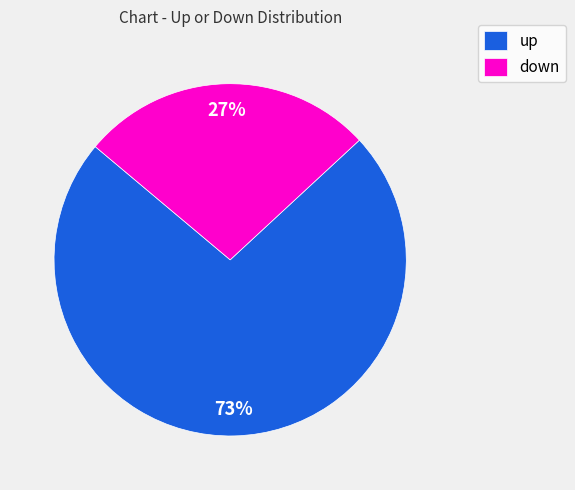

True or false: down accounts for 39% of the total.

False